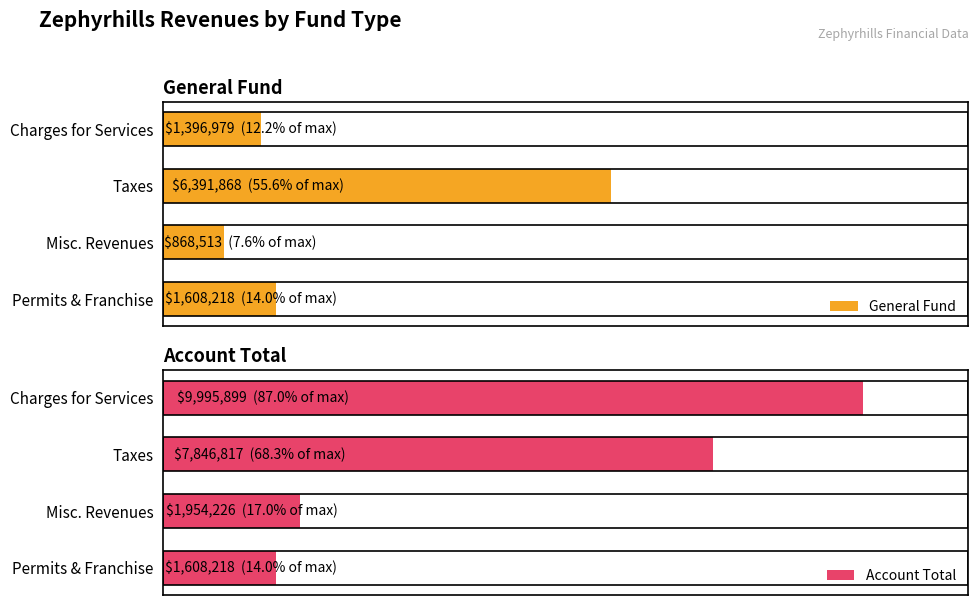

Rank the series by their maximum value, from highest to lowest.

Account Total, General Fund